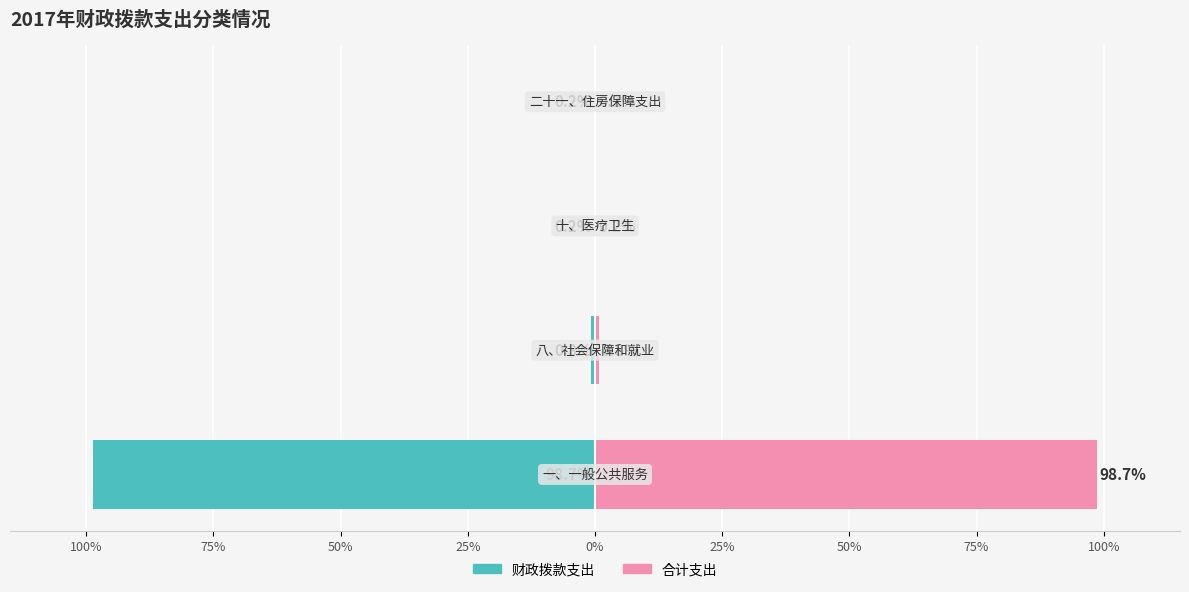

What is the value of the 合计支出 bar at the 1st from the left?

98.7